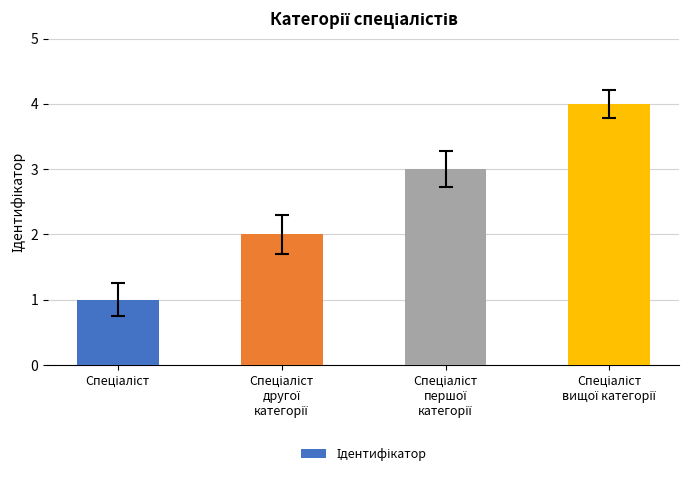

What is the greatest value displayed?

4